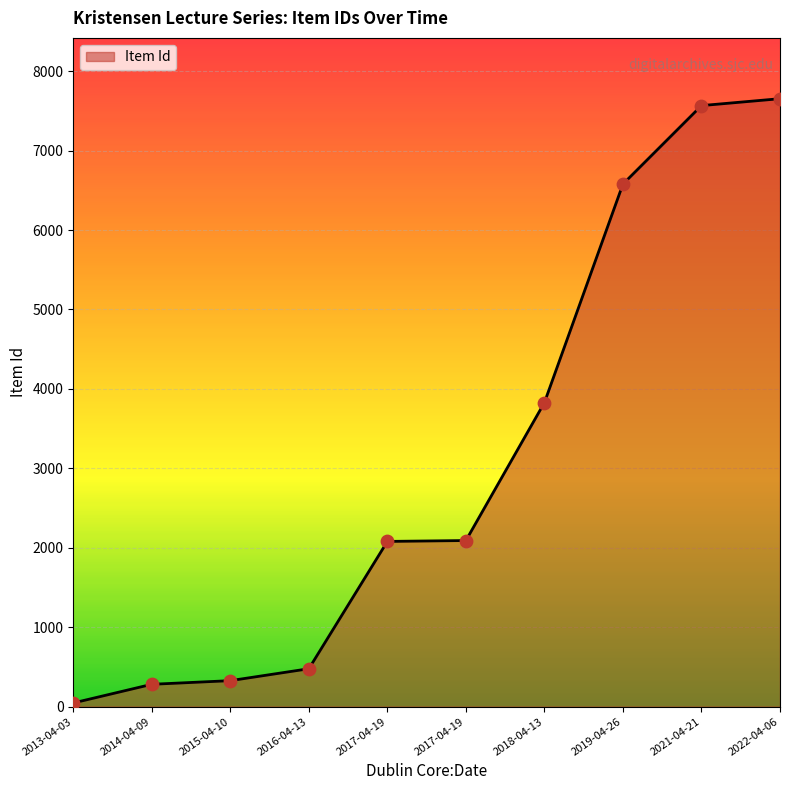

What is the change in value from 2018-04-13 to 2022-04-06?

+3826